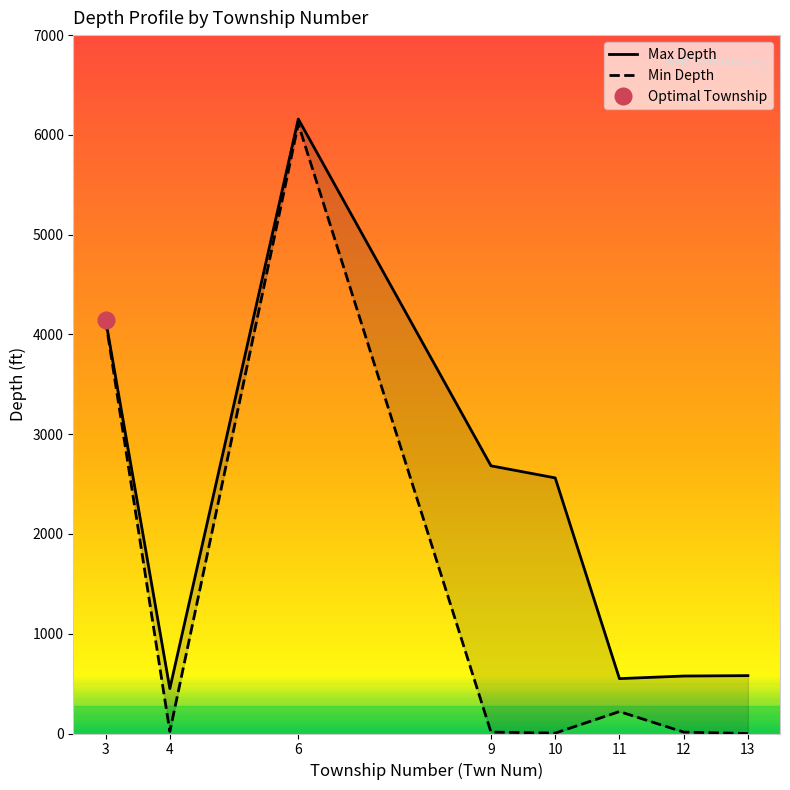

What is the difference between the Max Depth values at 10 and 3?

1585